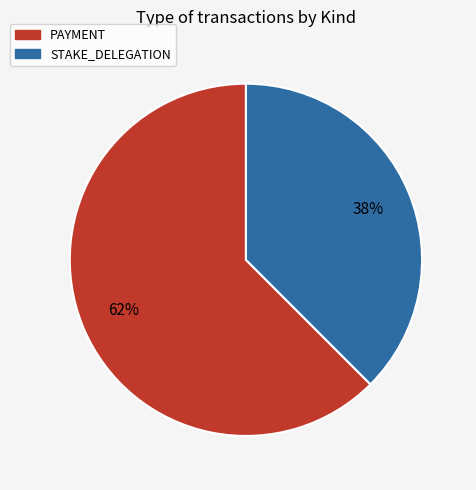

To the nearest percent, what portion does STAKE_DELEGATION represent?

38%